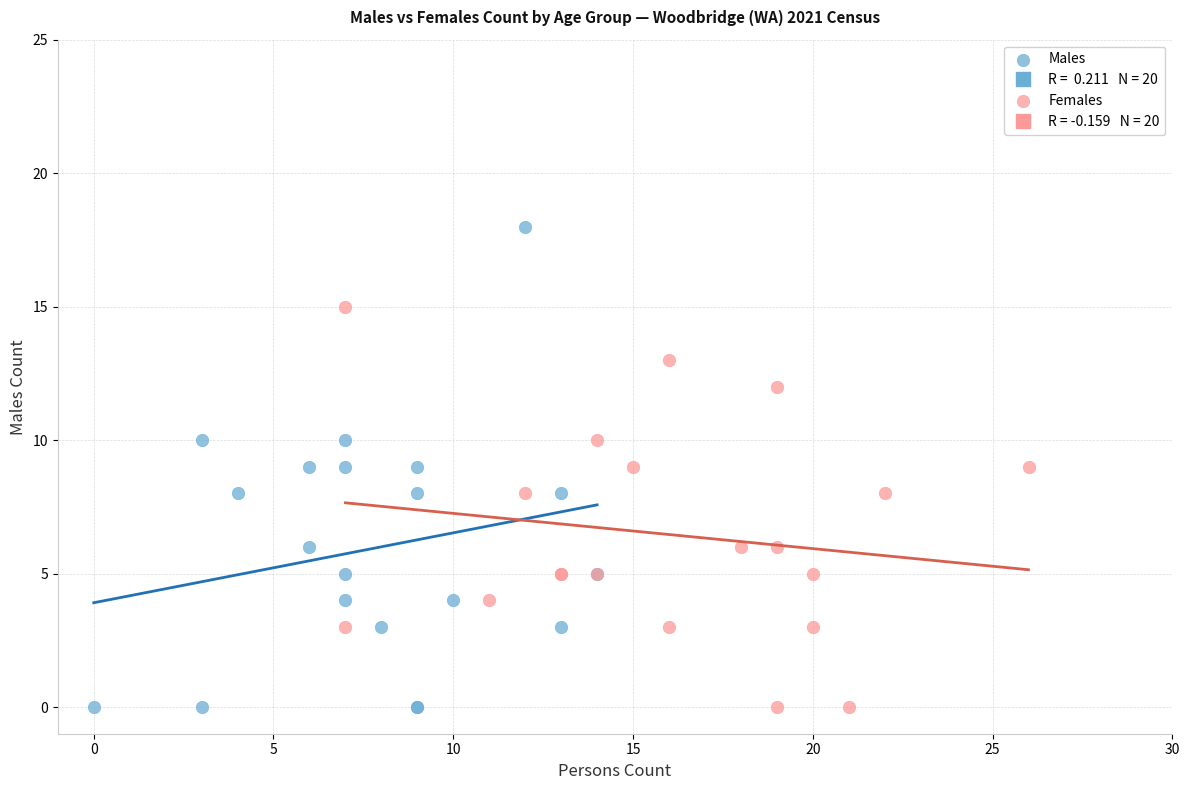

Which series has the largest Y range (max minus min)?

Males